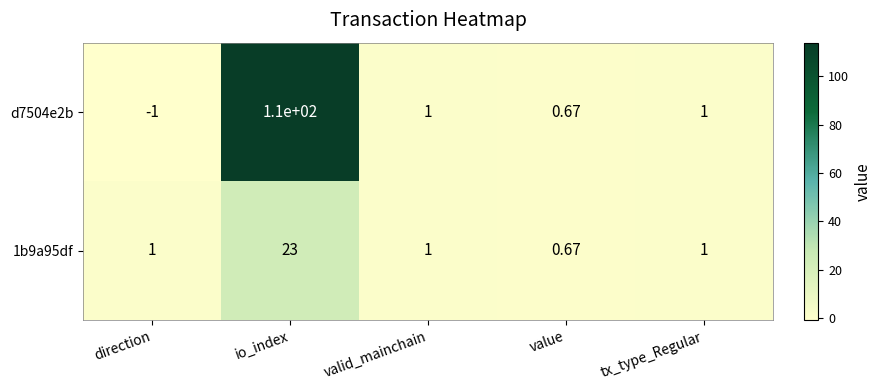

Which category has the lowest value across all series?

direction